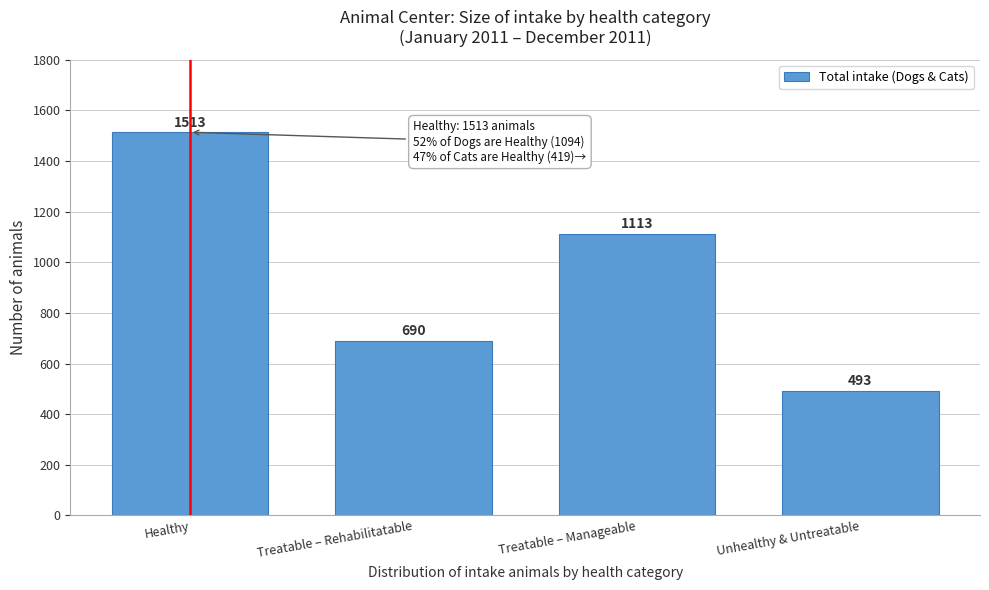

Reading left to right, transcribe all the data shown in this chart.

1513	690	1113	493